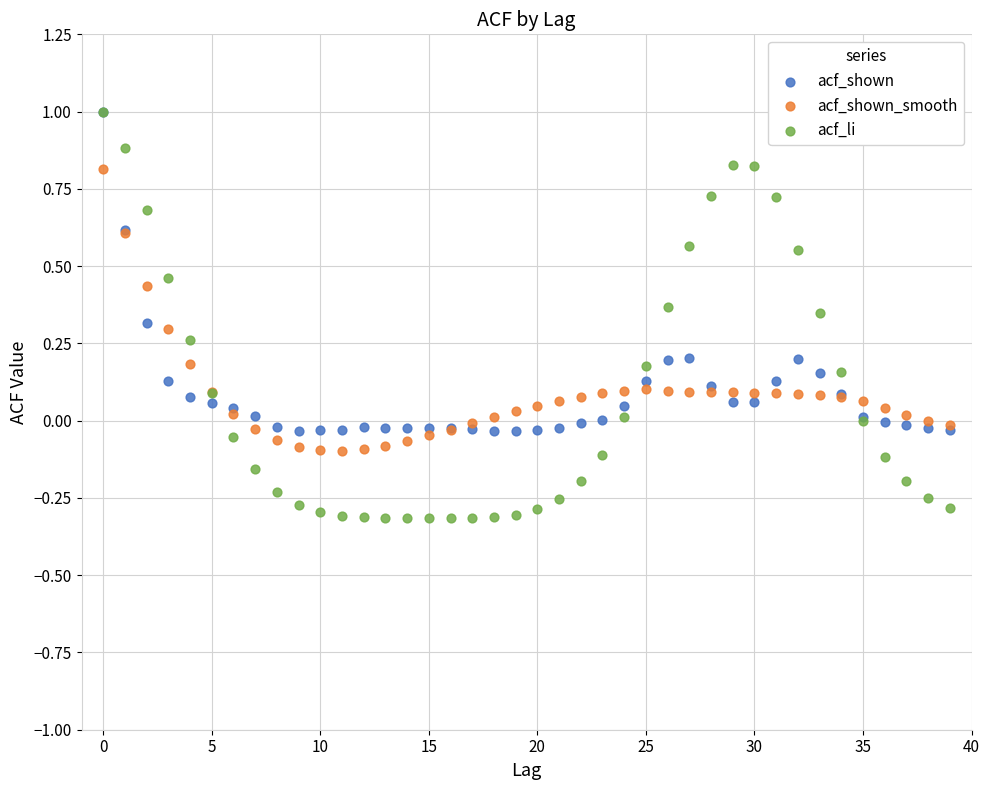

Which series contains the lowest Y value?

acf_li